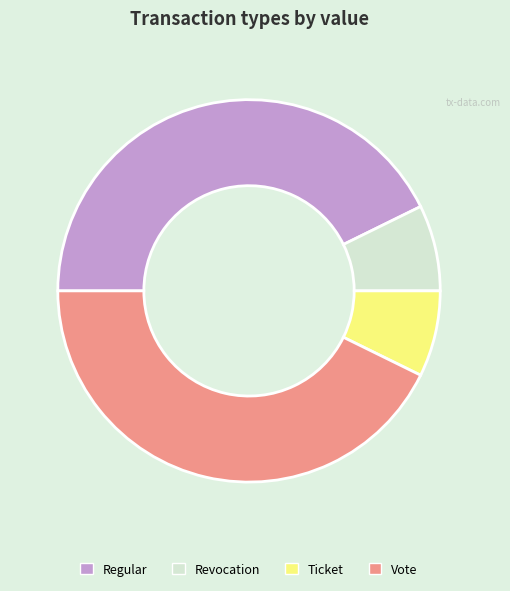

How many slices are in this pie chart?

4